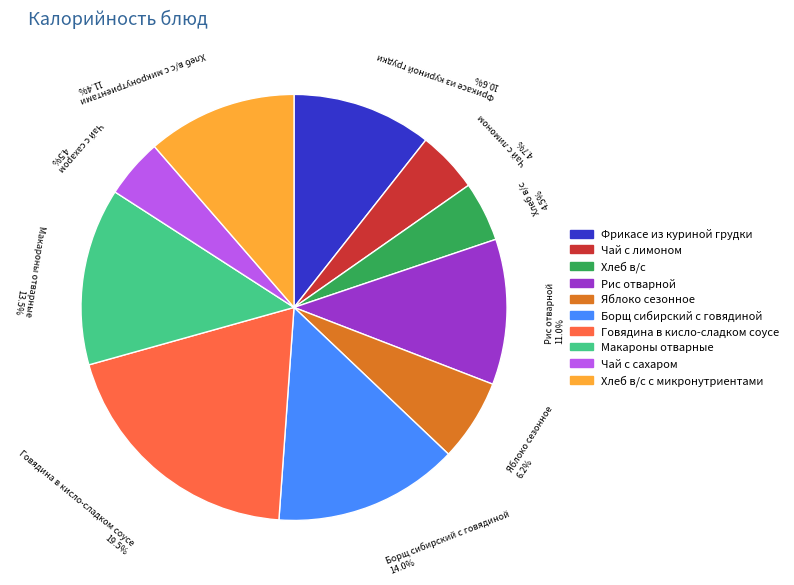

Which category has the biggest portion of the pie?

Говядина в кисло-сладком соусе 19.5%